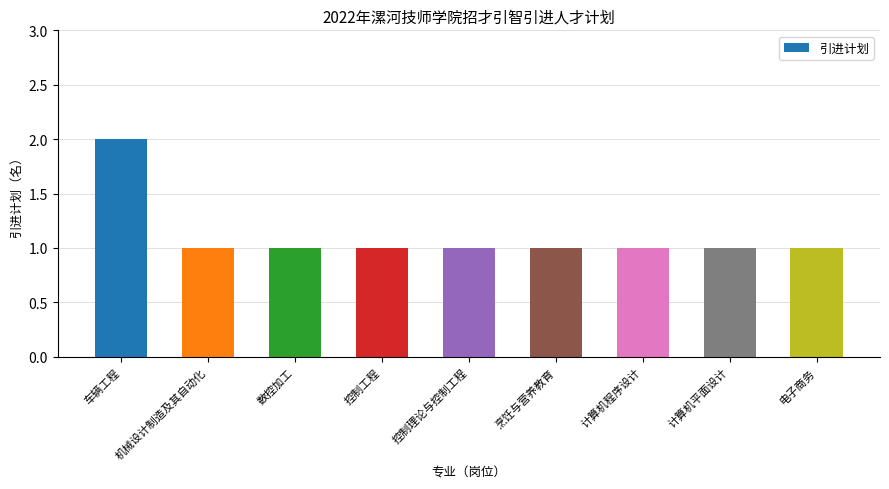

What is the value of the 1st bar from the left?

2